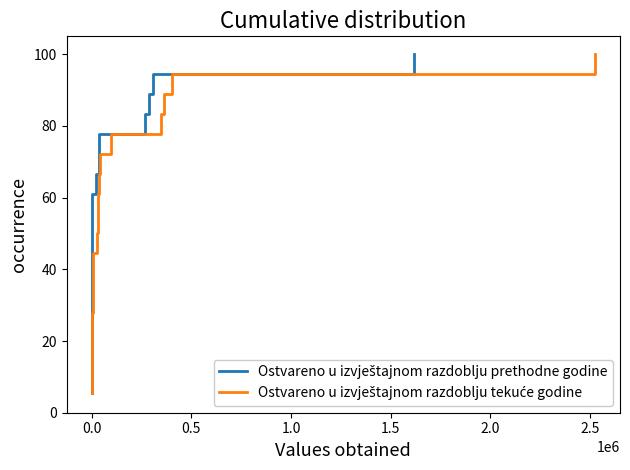

True or false: Ostvareno u izvještajnom razdoblju prethodne godine and Ostvareno u izvještajnom razdoblju tekuće godine intersect in this chart.

False